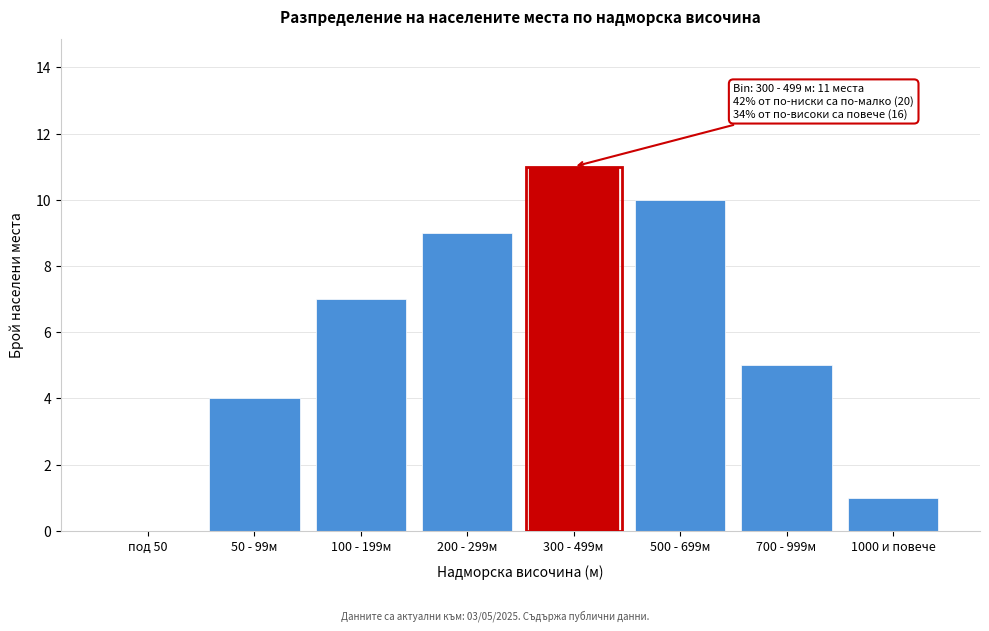

Reading right to left, extract all data points from this chart.

1000 и повече=1	700 - 999м=5	500 - 699м=10	300 - 499м=11	200 - 299м=9	100 - 199м=7	50 - 99м=4	под 50=0